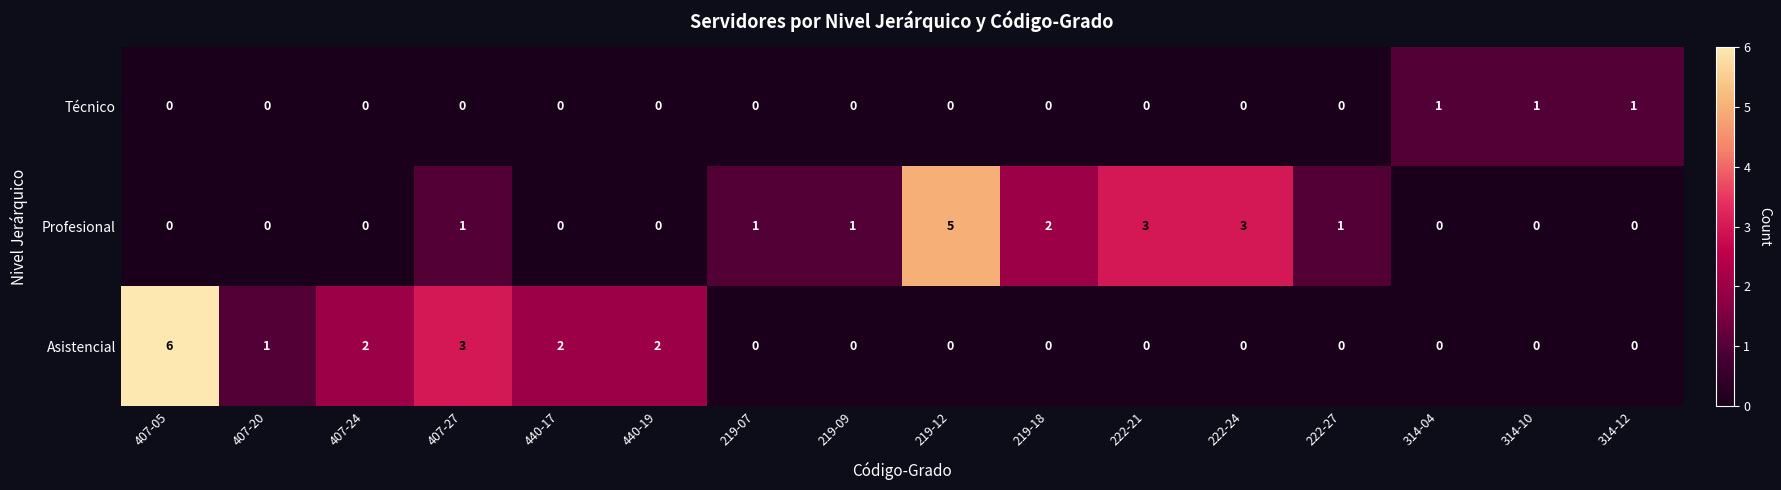

At which category is the sum across all series the highest?

407-05